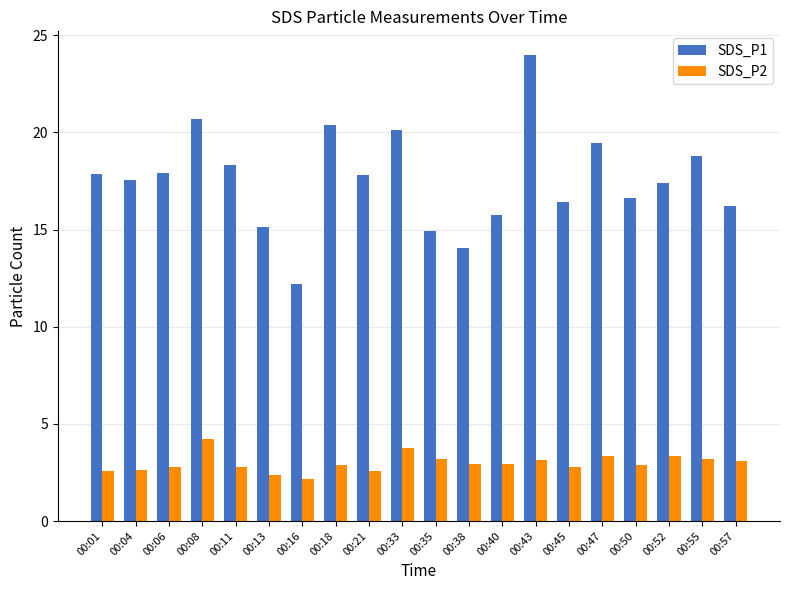

At which category is the sum across all series the highest?

00:43